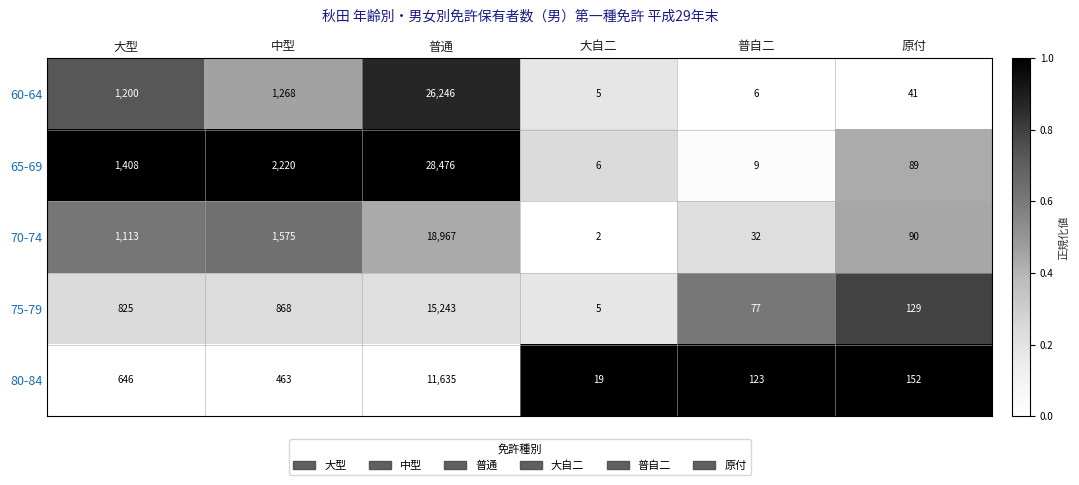

Reading left to right, list all the values displayed in this chart.

60-64: 大型=1200	中型=1268	普通=26246	大自二=5	普自二=6	原付=41
65-69: 大型=1408	中型=2220	普通=28476	大自二=6	普自二=9	原付=89
70-74: 大型=1113	中型=1575	普通=18967	大自二=2	普自二=32	原付=90
75-79: 大型=825	中型=868	普通=15243	大自二=5	普自二=77	原付=129
80-84: 大型=646	中型=463	普通=11635	大自二=19	普自二=123	原付=152